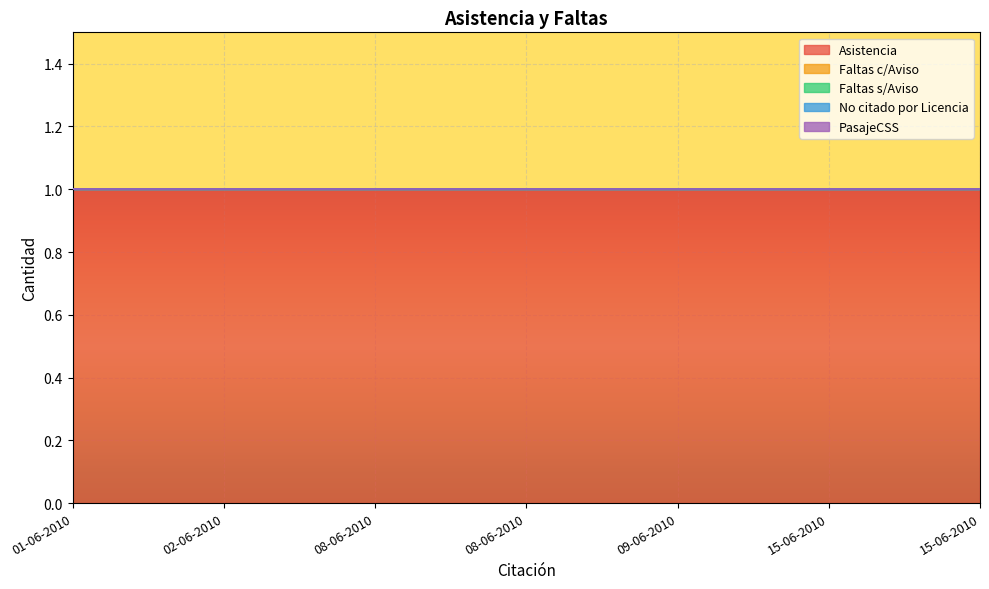

What is the label of the 2nd point from the right?

15-06-2010